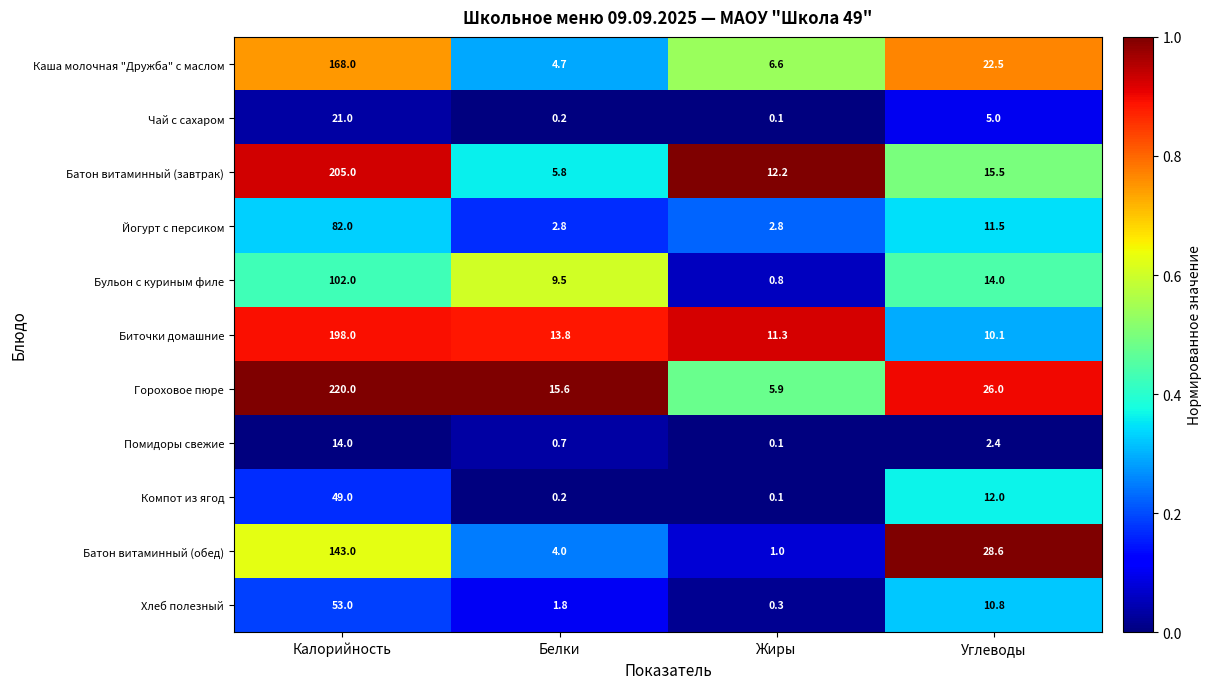

At how many categories does at least one series exceed 0?

4